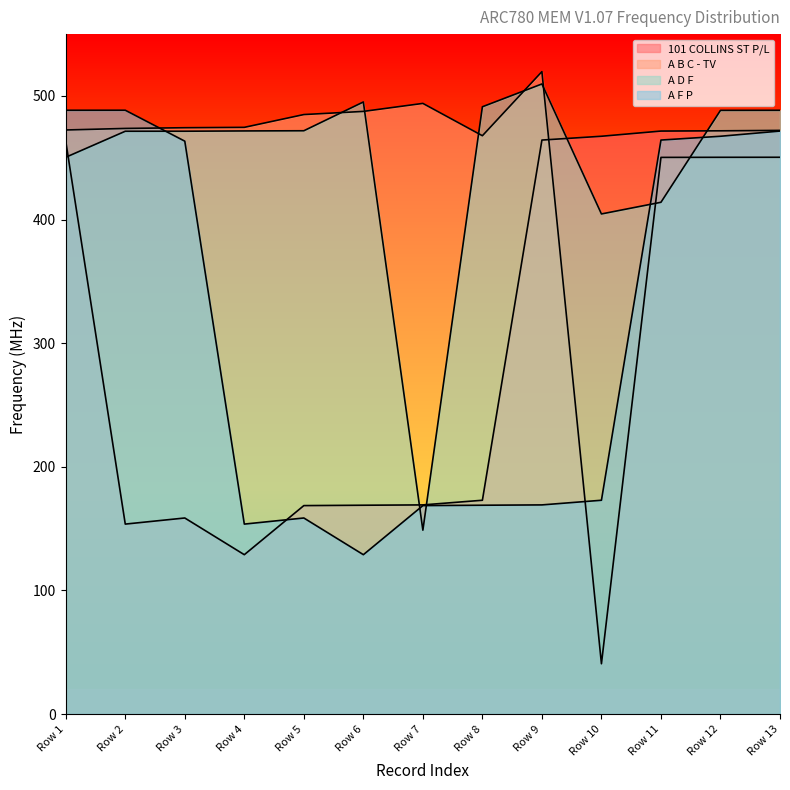

Is the value of 101 COLLINS ST P/L at Row 9 greater than the value of A B C - TV at Row 6?

No